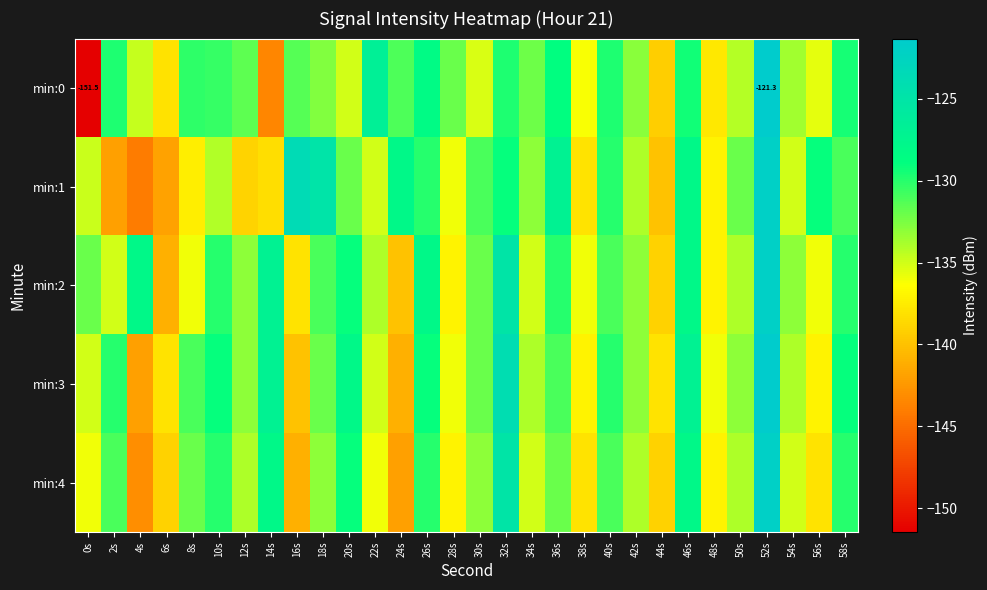

Which category has the highest value across all series?

52s